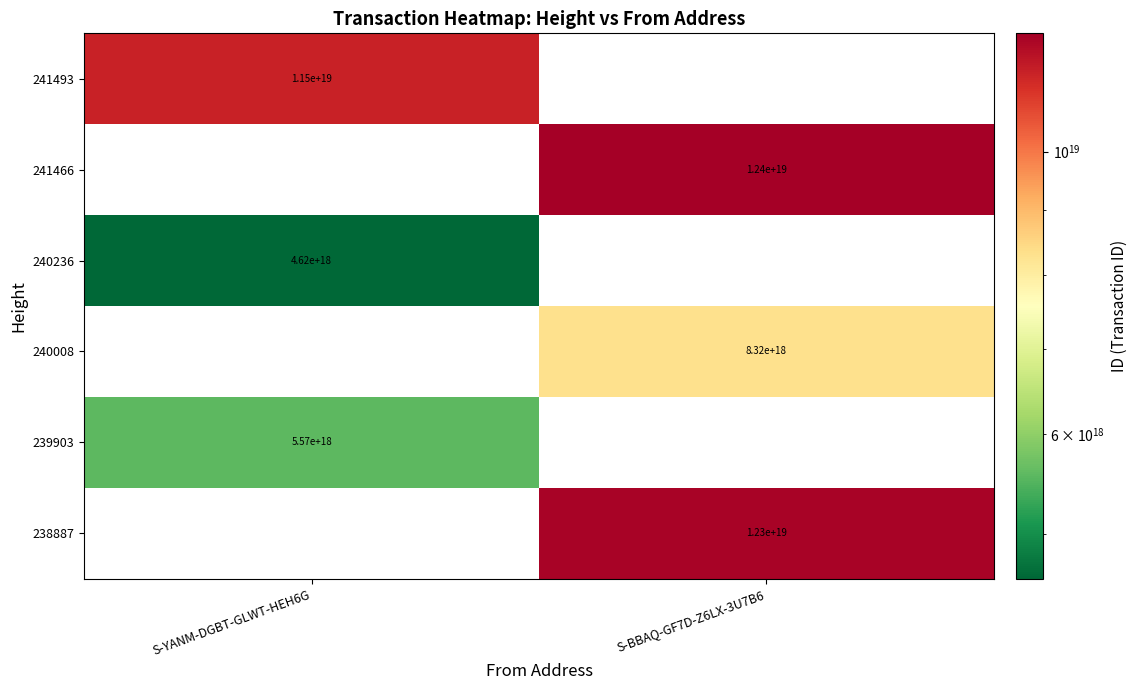

The 240008 series shows 8320000000000000000 at S-BBAQ-GF7D-Z6LX-3U7B6. True or false?

True